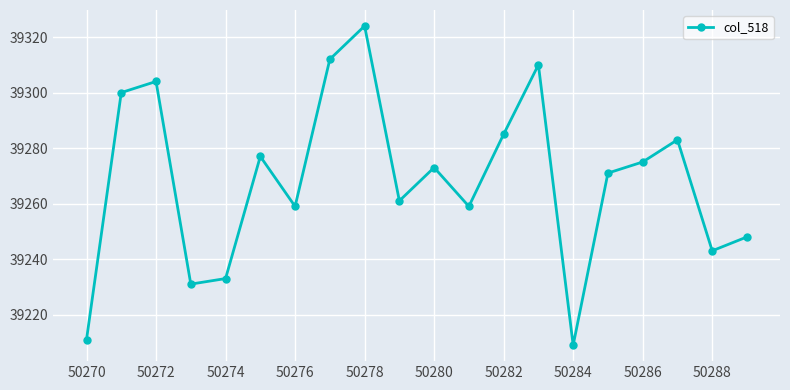

True or false: there are more than 0 points higher than both neighbors.

True